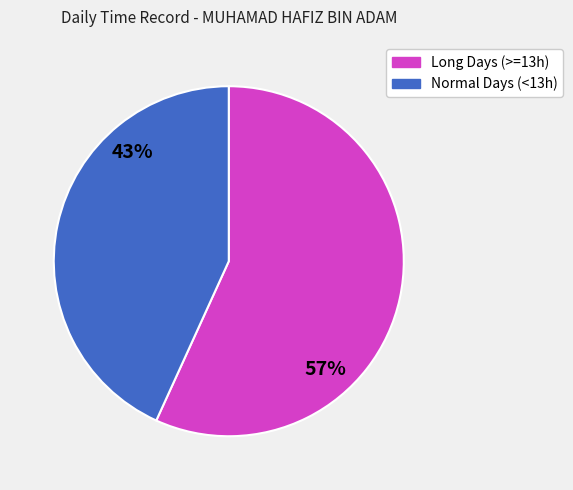

To the nearest percent, what is the difference between the largest and smallest slice percentages?

14%